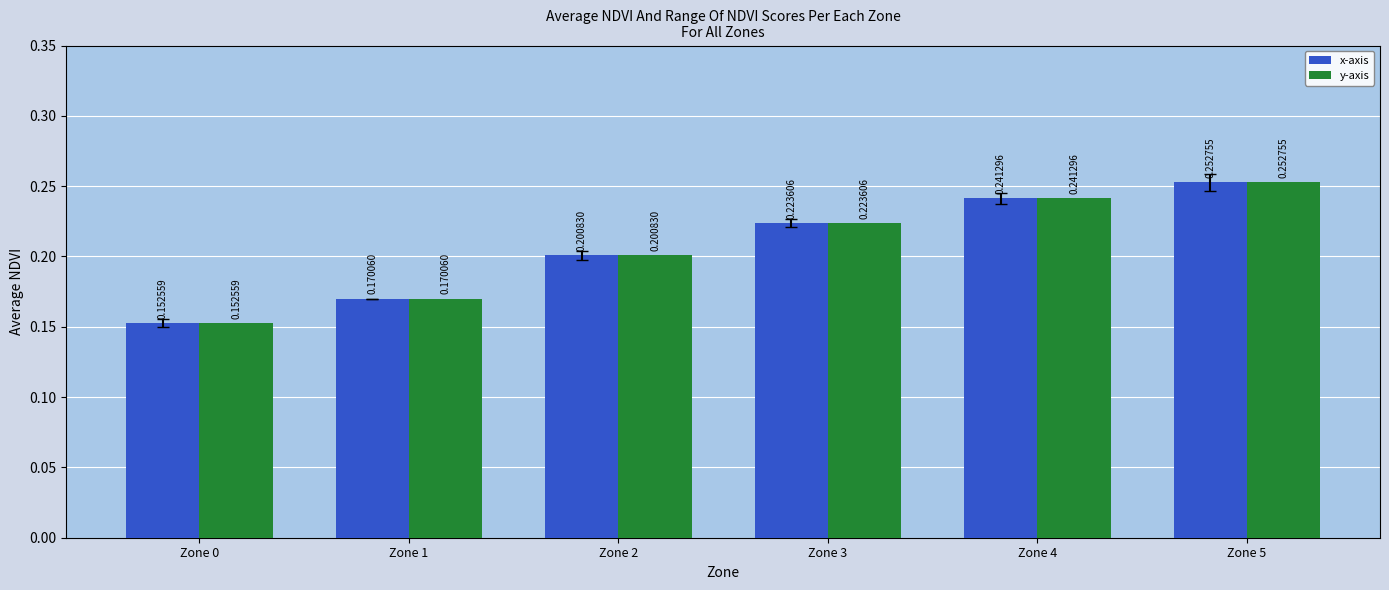

At how many categories does at least one series exceed 0?

6